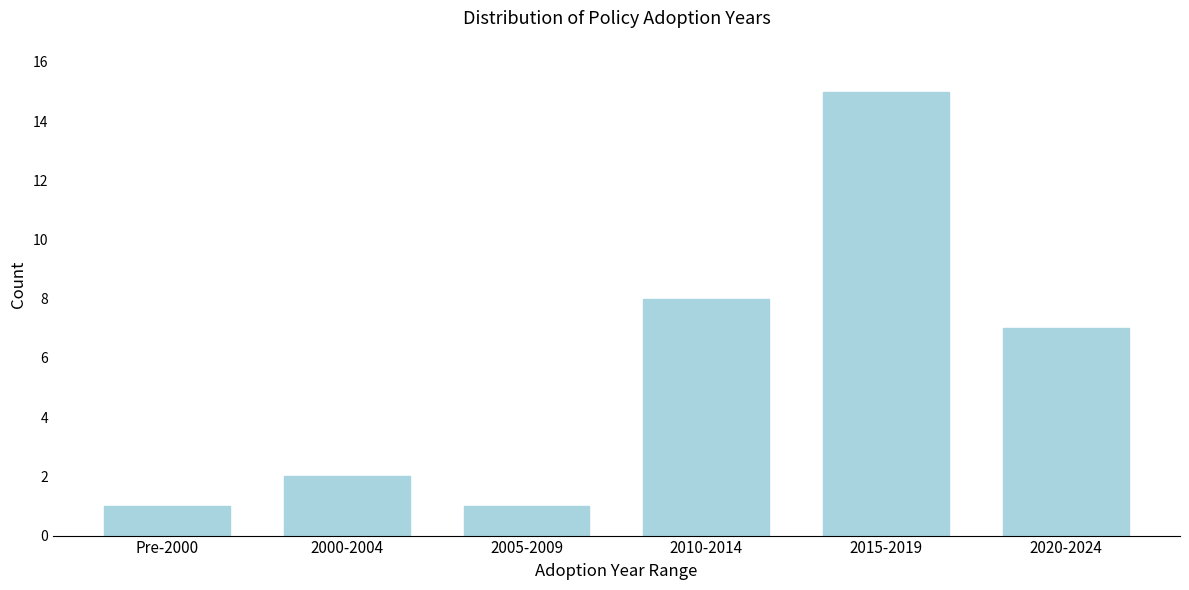

Reading left to right, what are all the values shown in this chart?

1	2	1	8	15	7